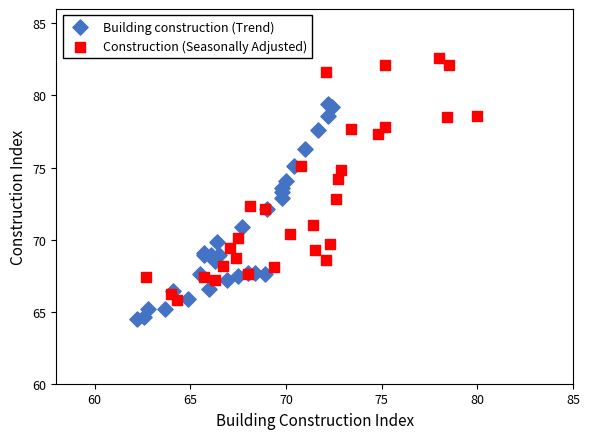

Which series contains the lowest Y value?

Building construction (Trend)